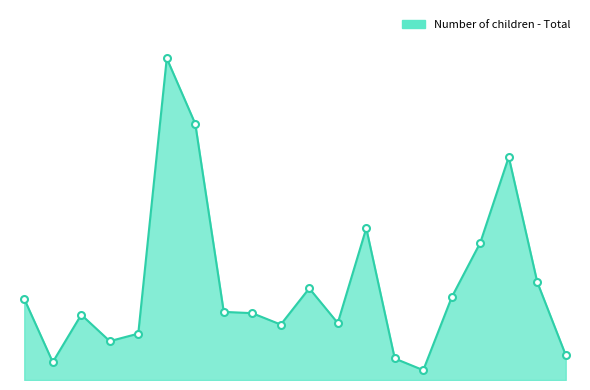

Is this an area chart (filled region under the line)?

Yes